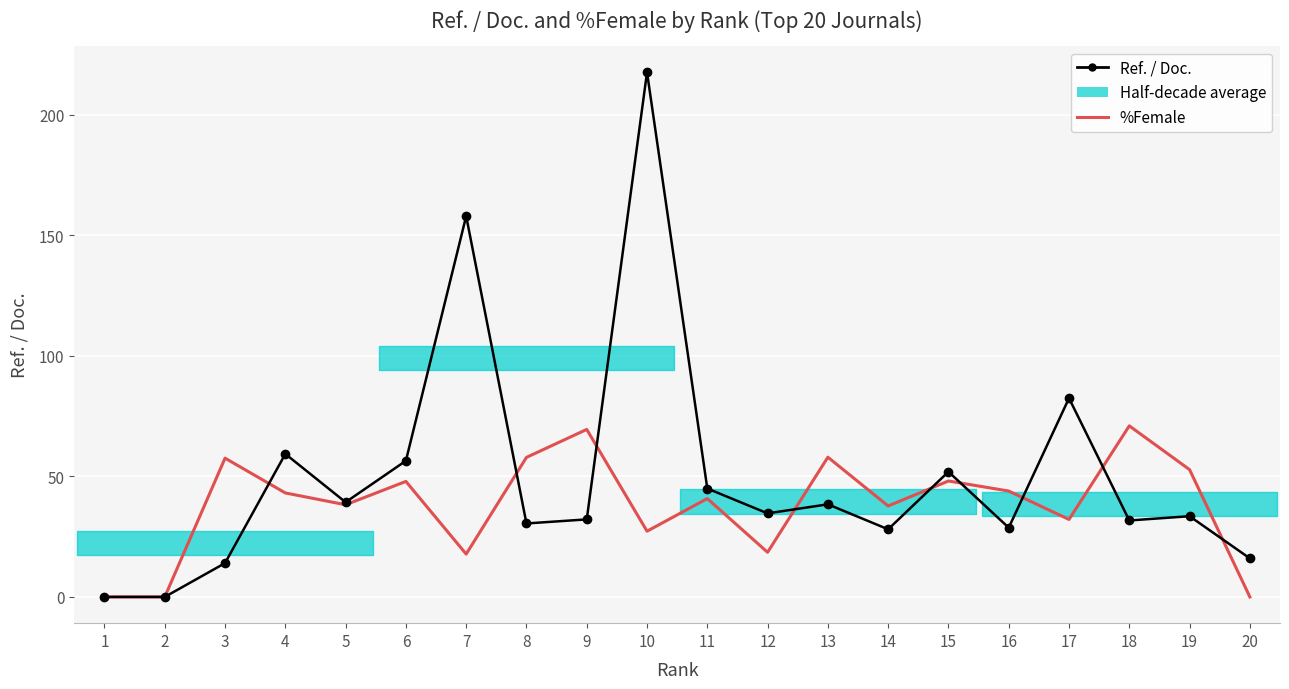

What is the difference between the highest and lowest values at 10?

190.4